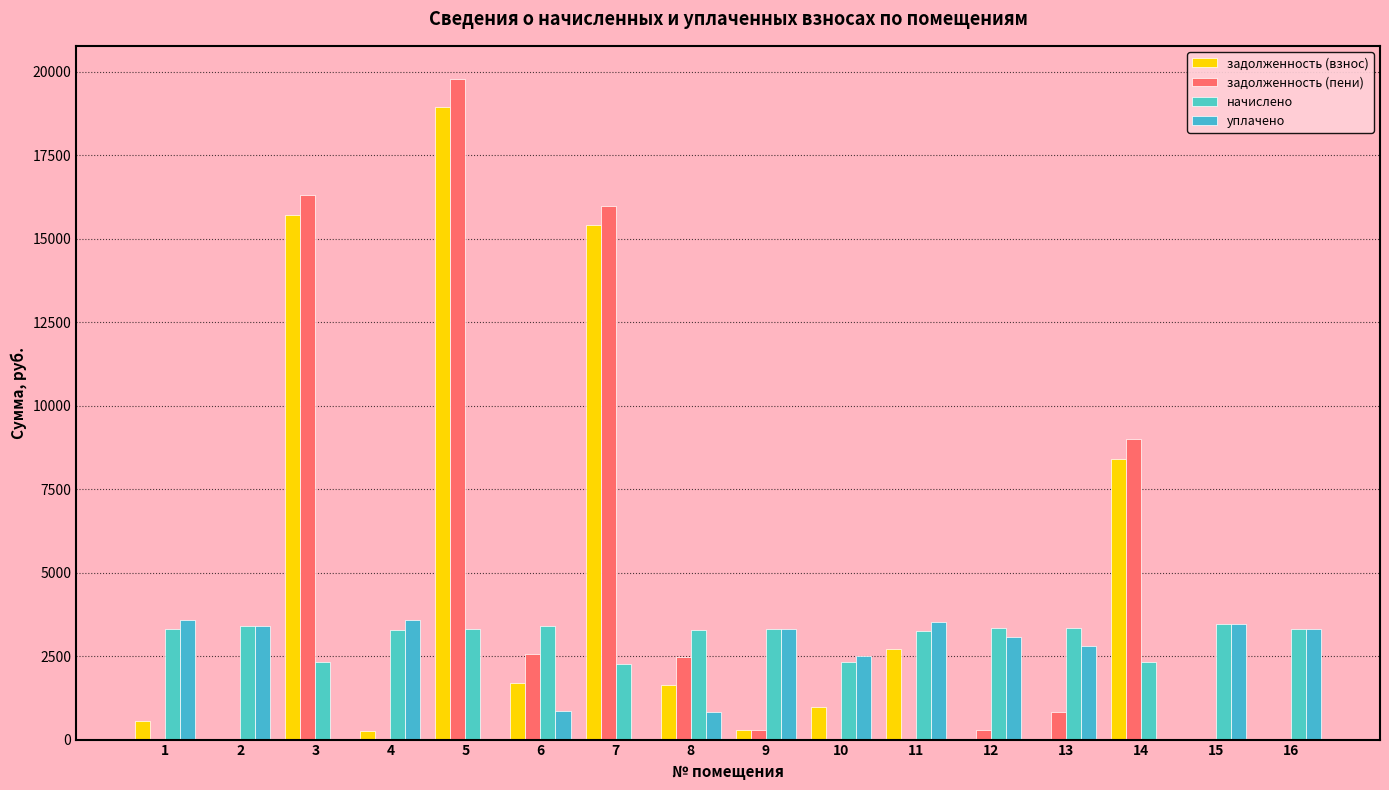

Between 7 and 10, which series saw the biggest shift?

задолженность (пени)